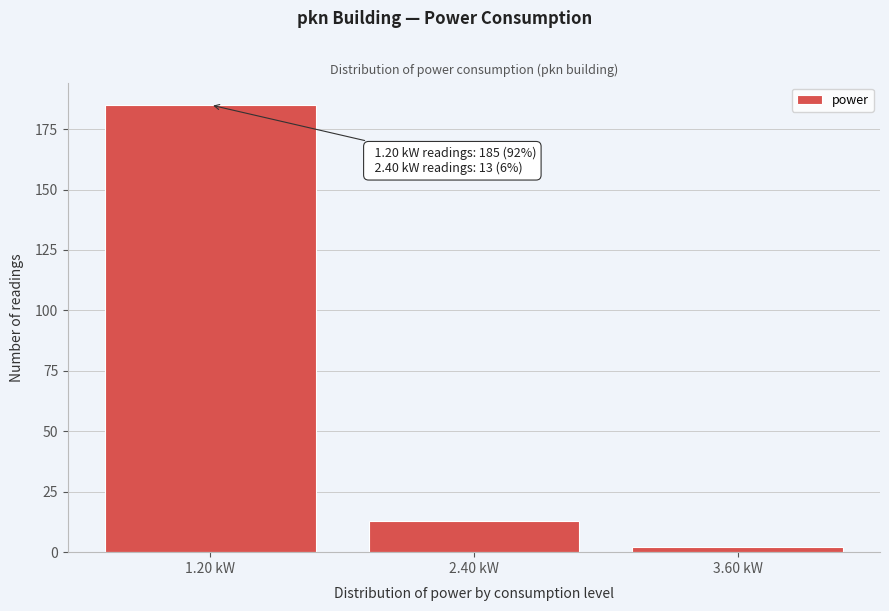

Reading left to right, extract all data points from this chart.

1.20 kW=185	2.40 kW=13	3.60 kW=2